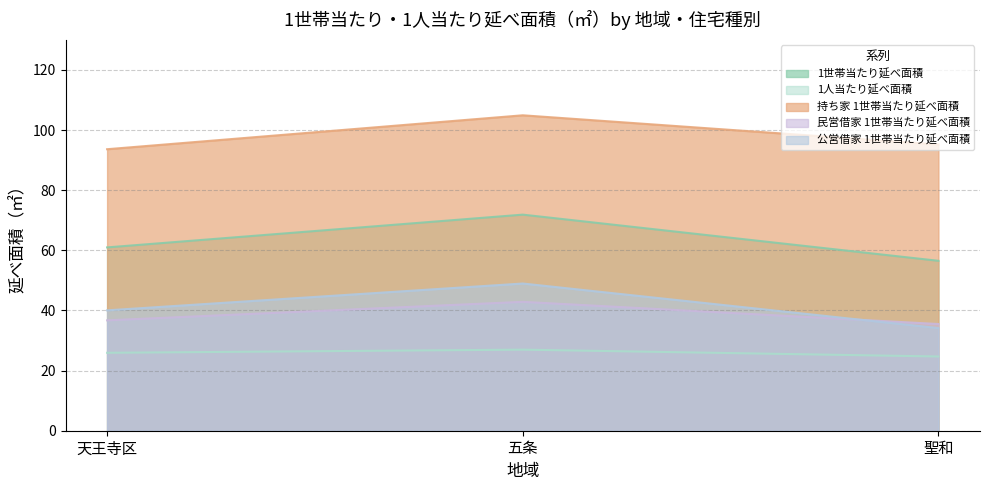

What is the sum of the 民営借家 1世帯当たり延べ面積 values at 天王寺区 and 五条?

79.6